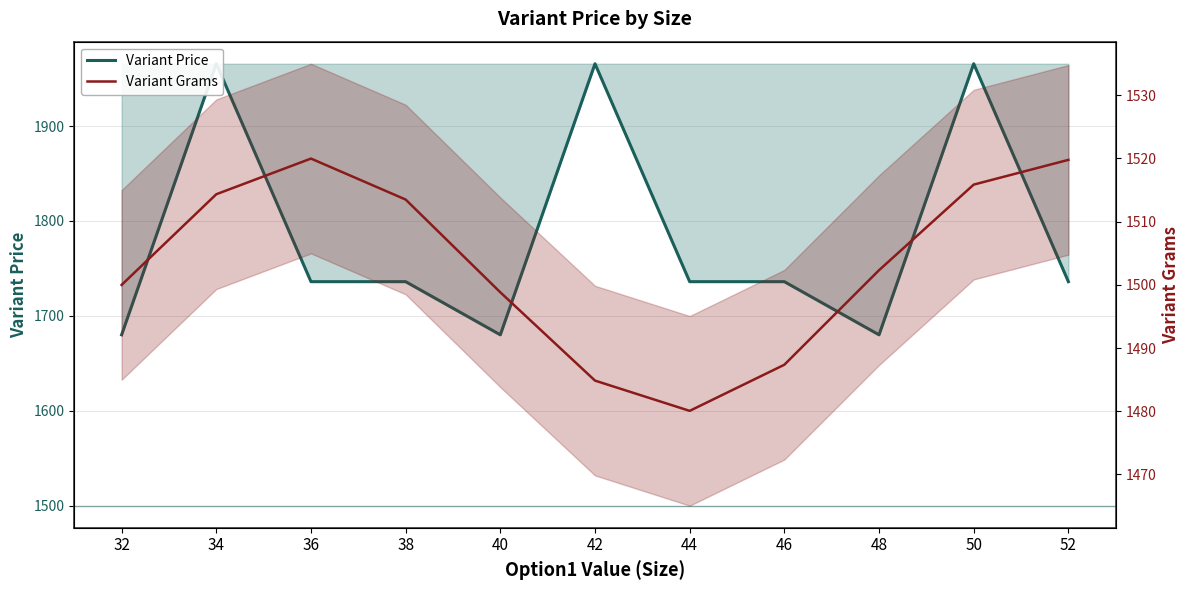

What is the highest value of the Variant Grams series?

1520.0